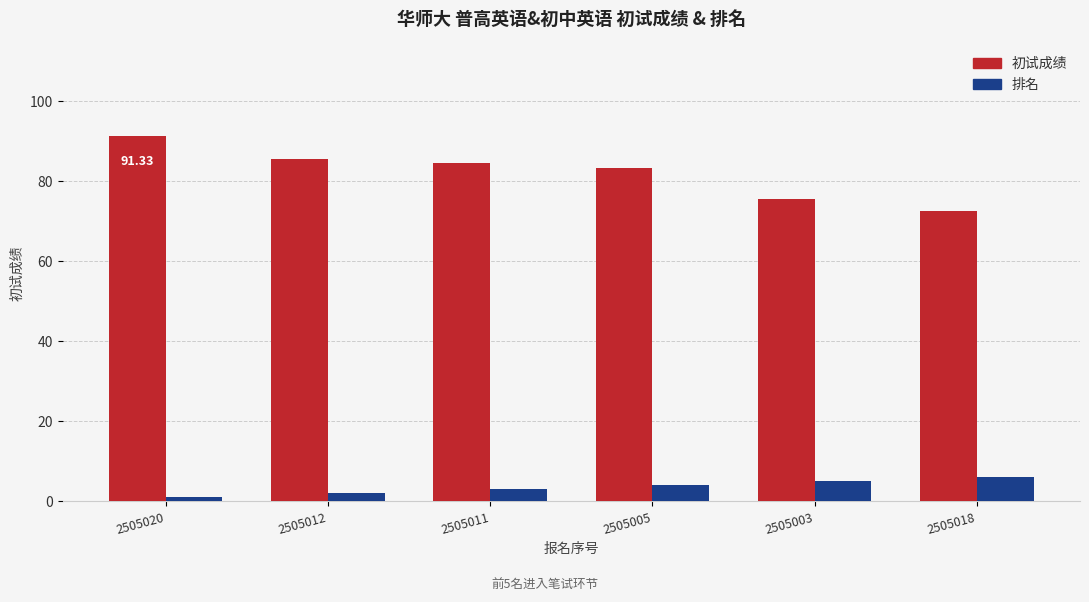

Is the value of 排名 at 2505020 greater than the value of 初试成绩 at 2505003?

No